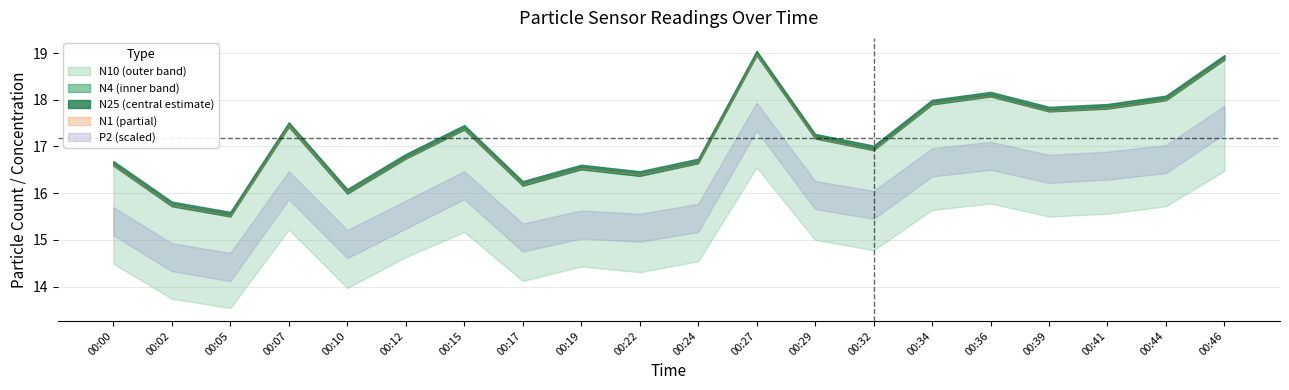

Does the chart have visible grid lines?

Yes